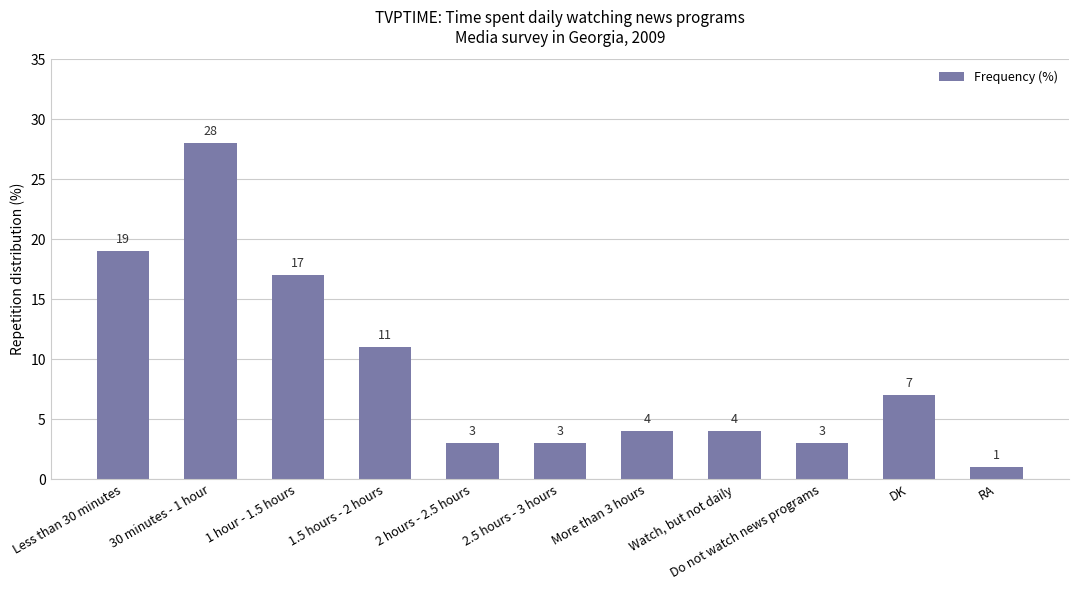

What is the greatest value displayed?

28